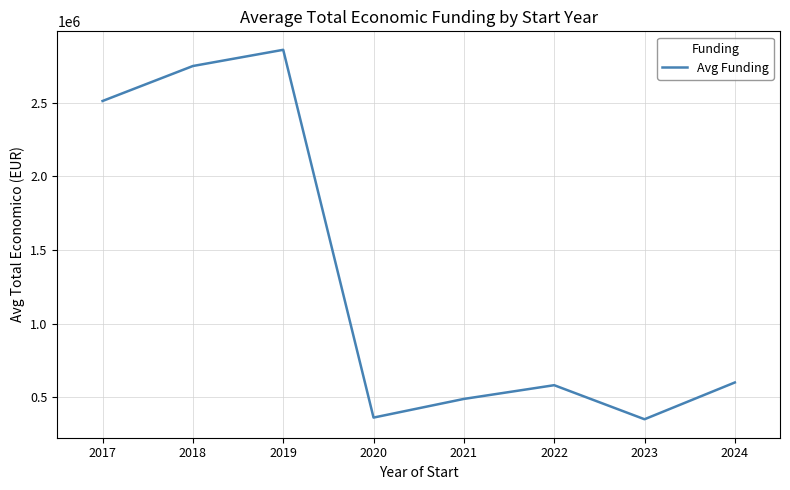

What is the difference between the maximum and second lowest values?

2496260.3